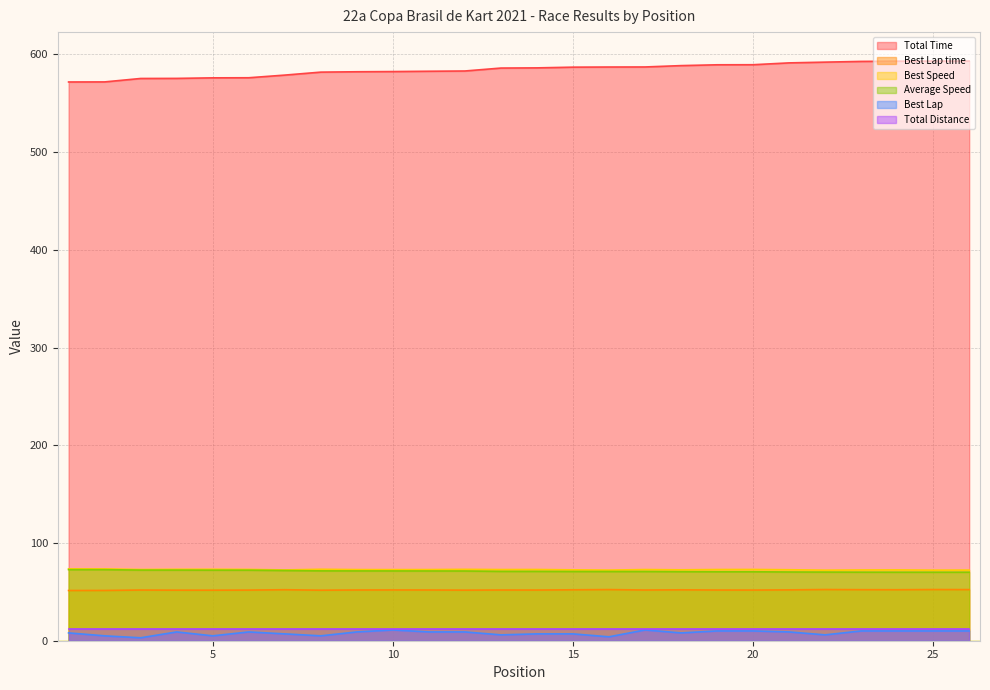

How many categories are shown in the chart?

26